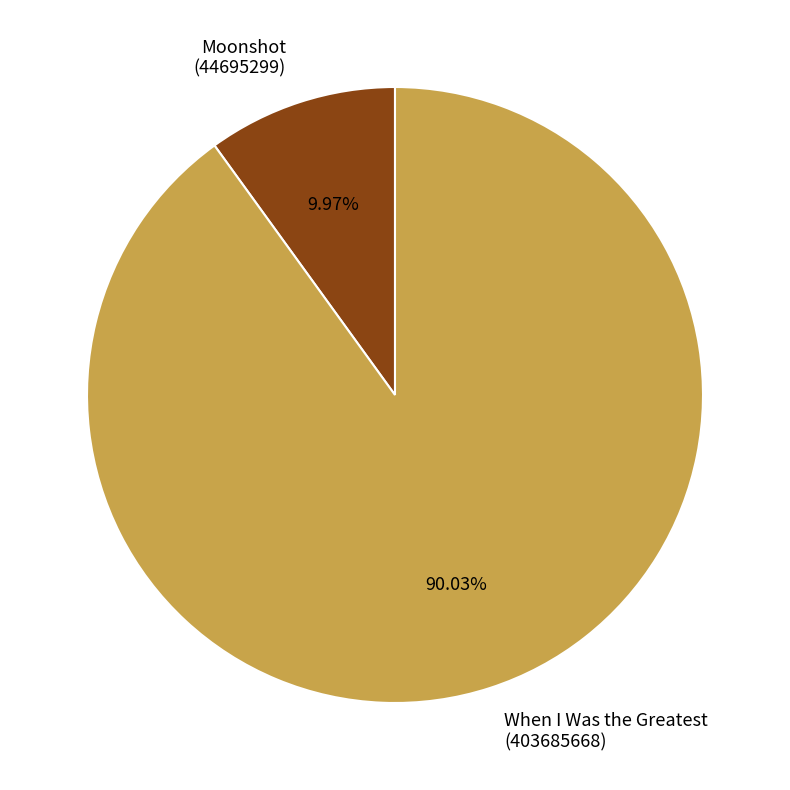

Rank the categories by value from highest to lowest.

When I Was the Greatest (403685668), Moonshot (44695299)